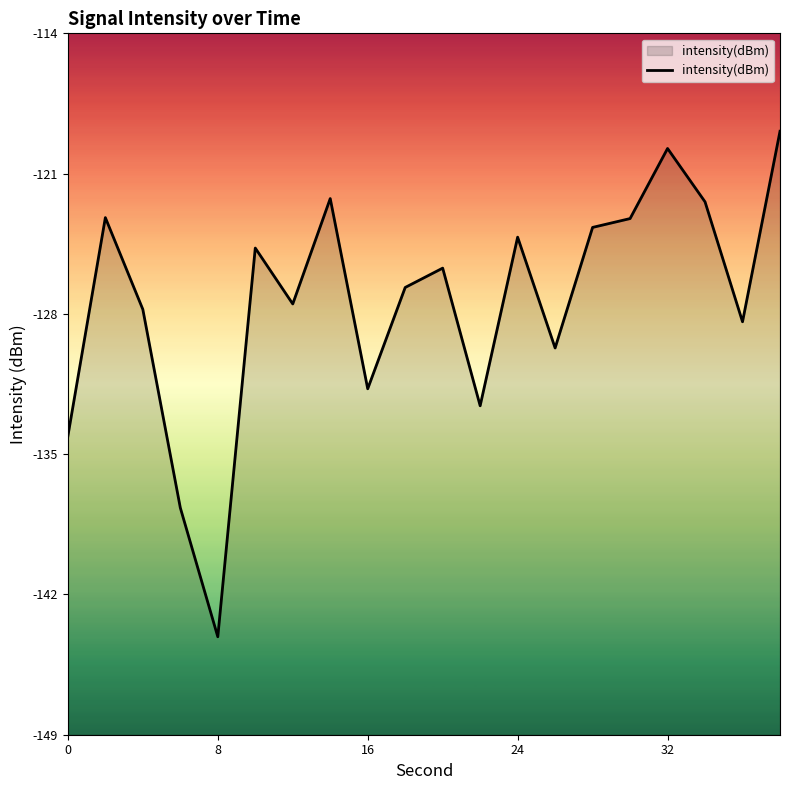

How many lines are shown in the chart?

1